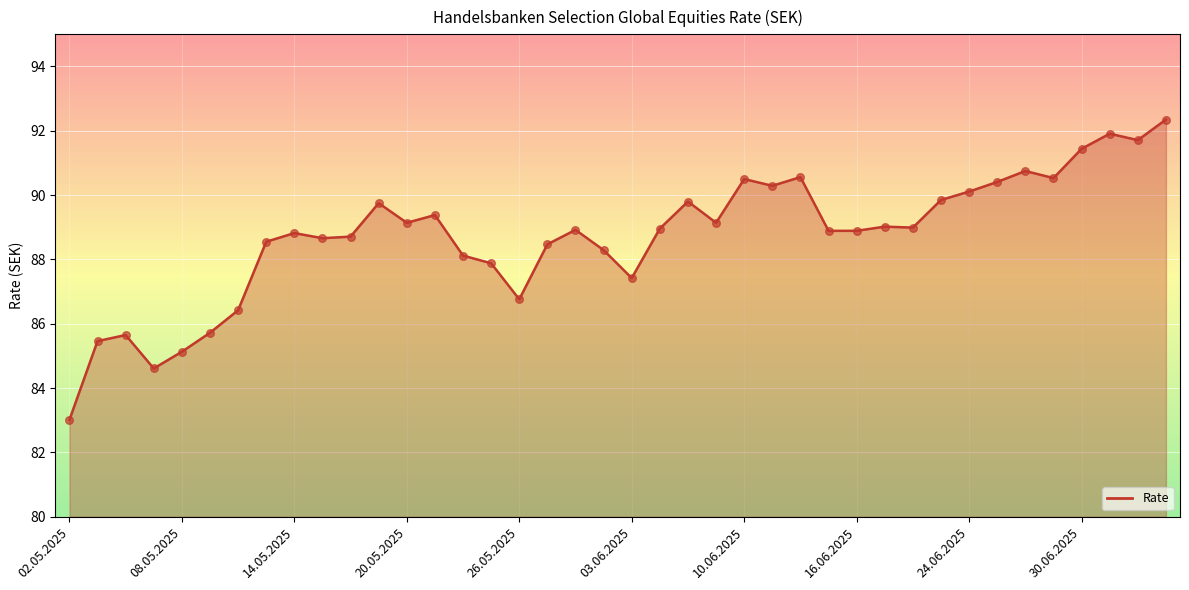

What is the smallest value displayed?

83.0